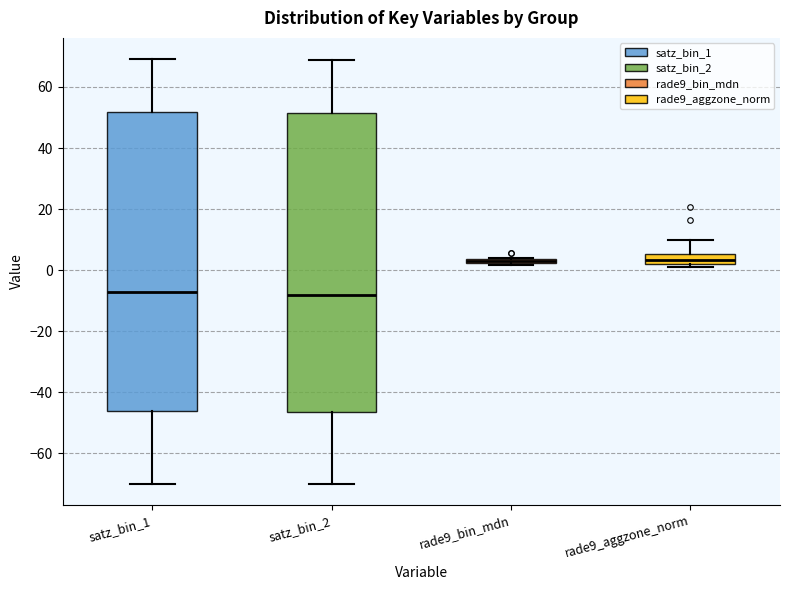

Where does the median line of the box for rade9_aggzone_norm sit on the y-axis? The values are not printed on the chart, so give them approximately, as read against the axis.

4